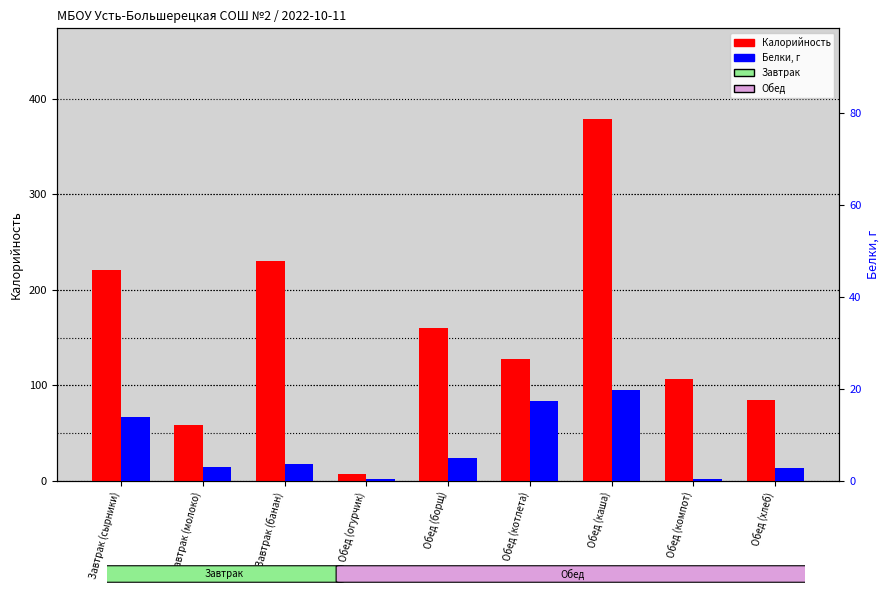

Is it true that Калорийность equals 379.0 at Обед (каша)?

True